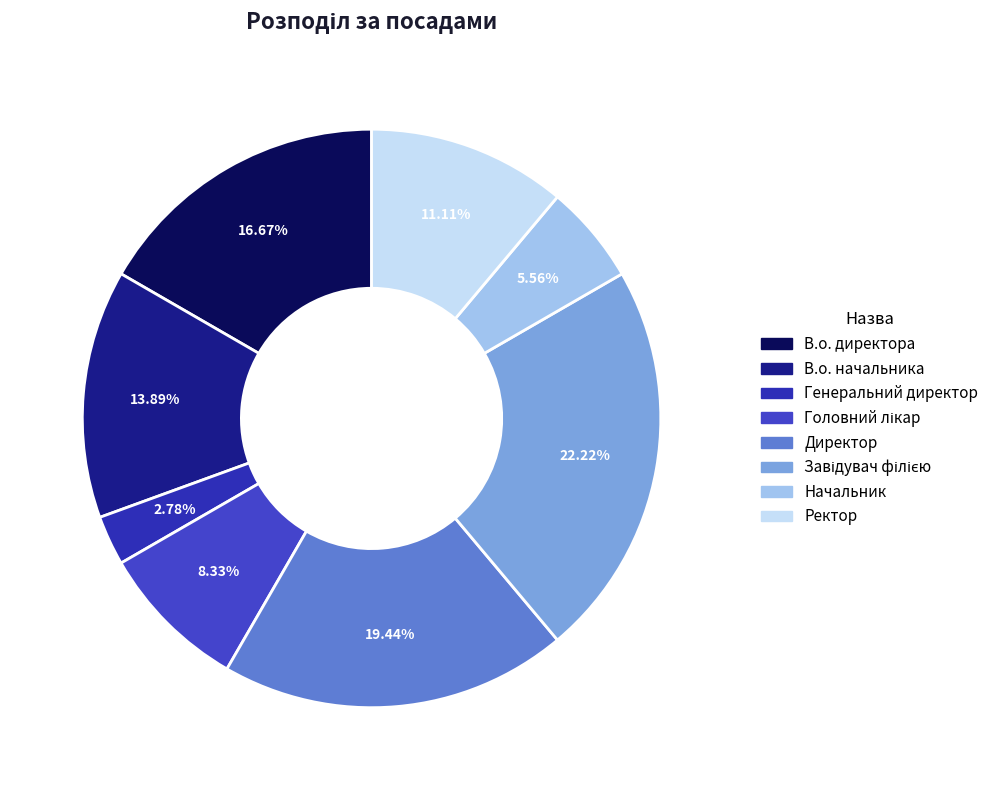

Count the number of slices in the pie.

8